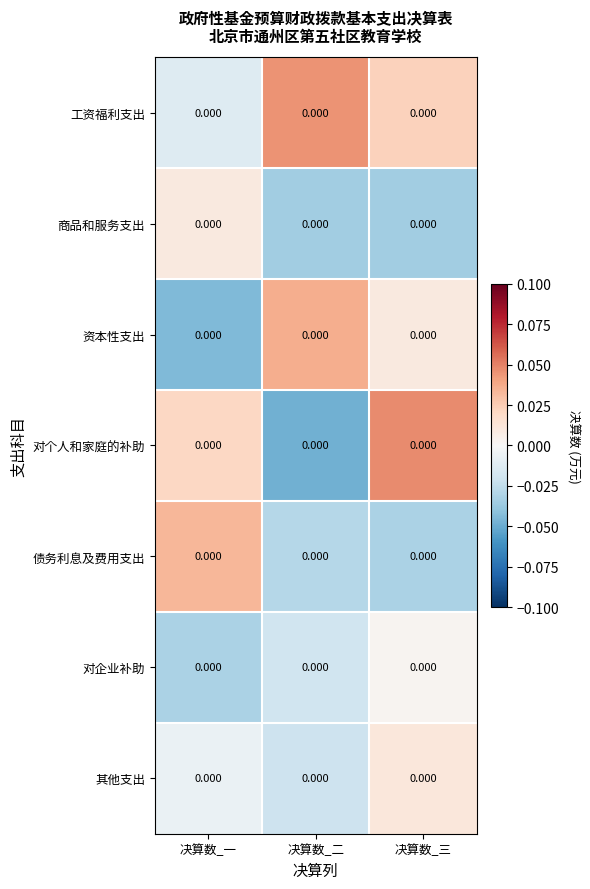

How many values in 商品和服务支出 are above zero?

1